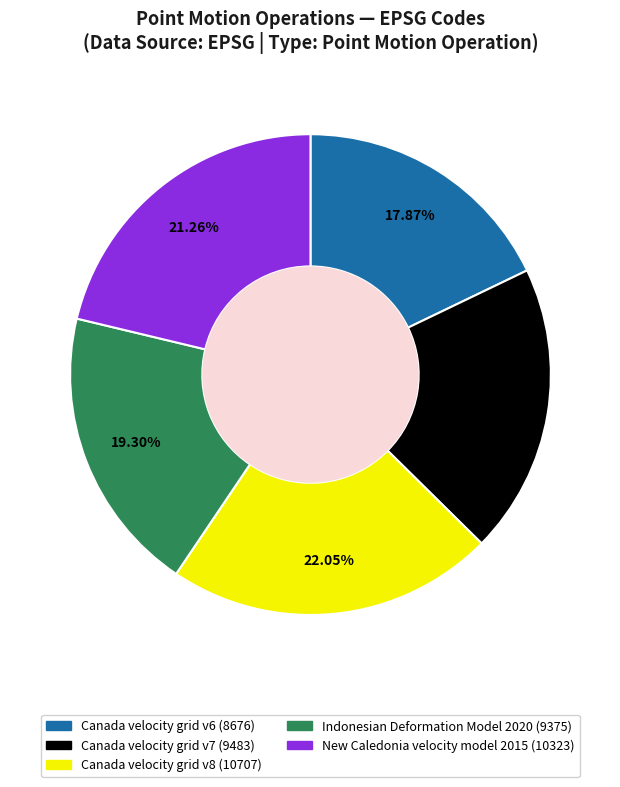

Which category has the smallest portion of the pie?

Canada velocity grid v6